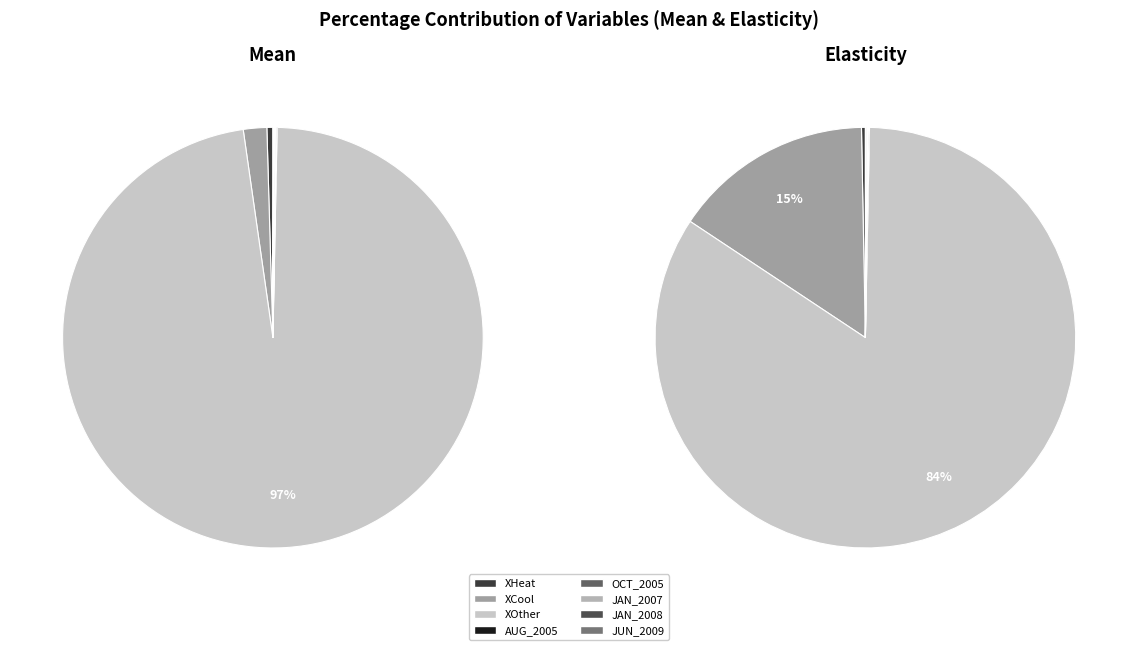

True or false: values_mean accounts for 0% of the total.

True